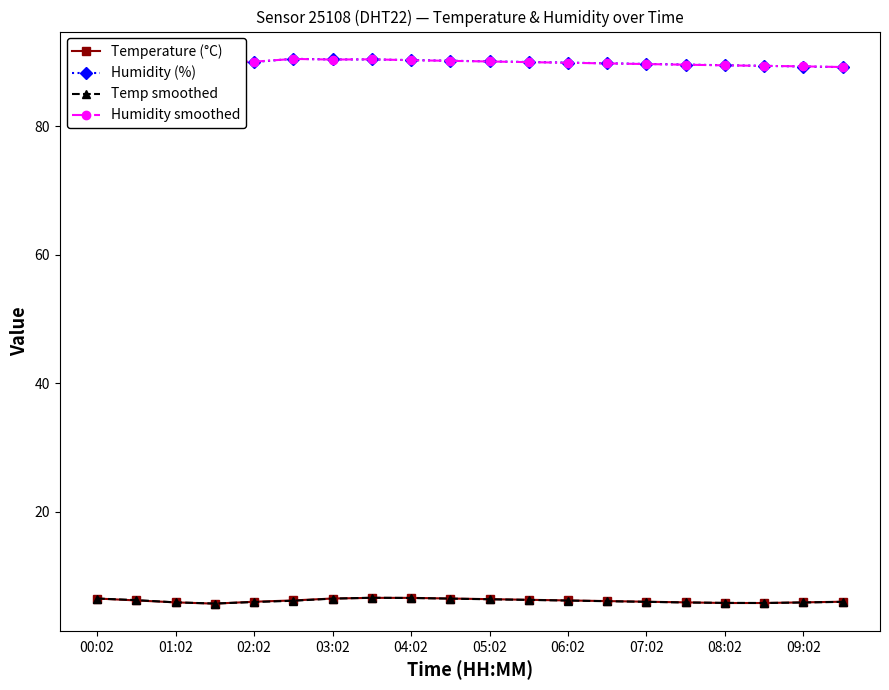

True or false: Temp smoothed has a value of 5.9 at 01:02.

True